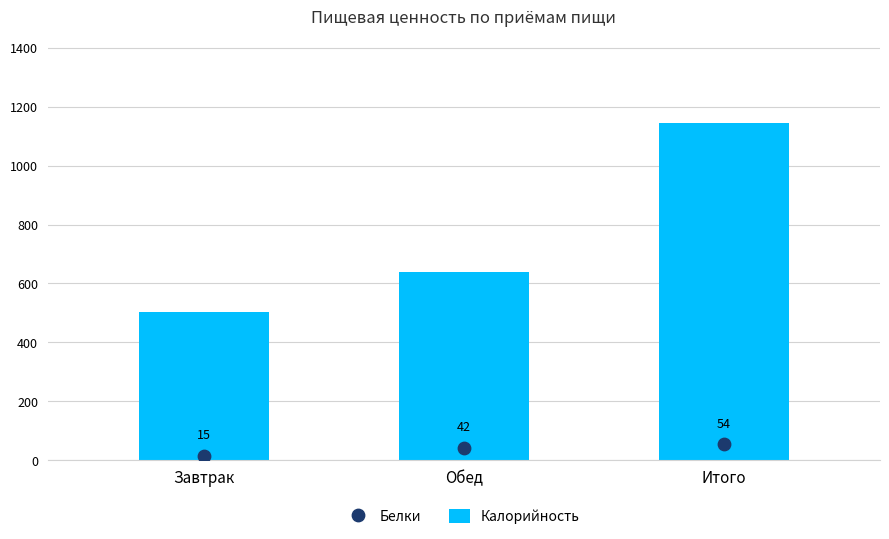

Which series has the widest spread of Y values?

Калорийность